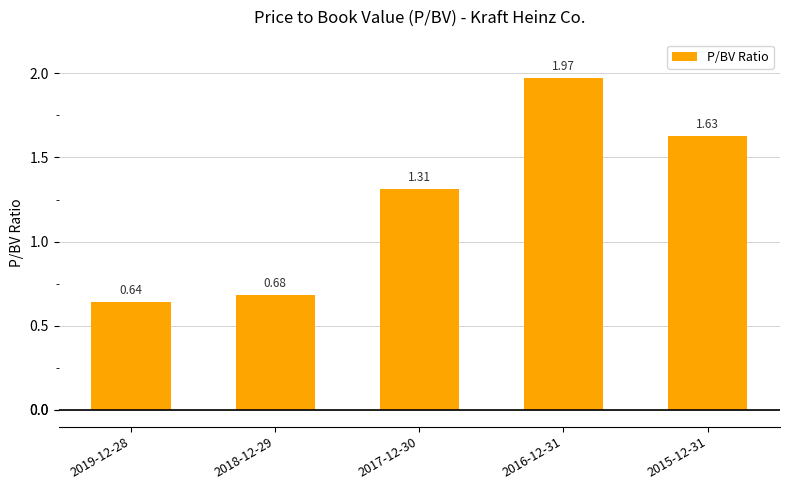

What is the difference between the values at 2017-12-30 and 2015-12-31?

0.3